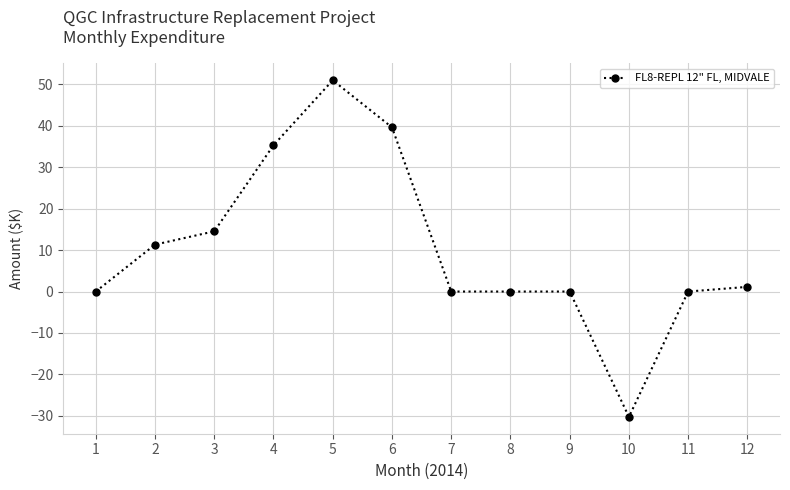

Where is the first local maximum?

5